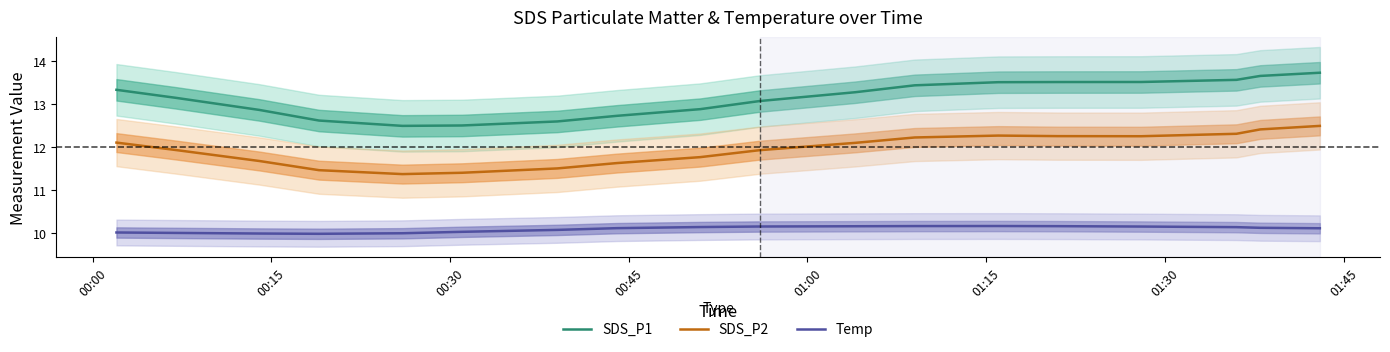

True or false: Temp and SDS_P2 cross at least once.

False